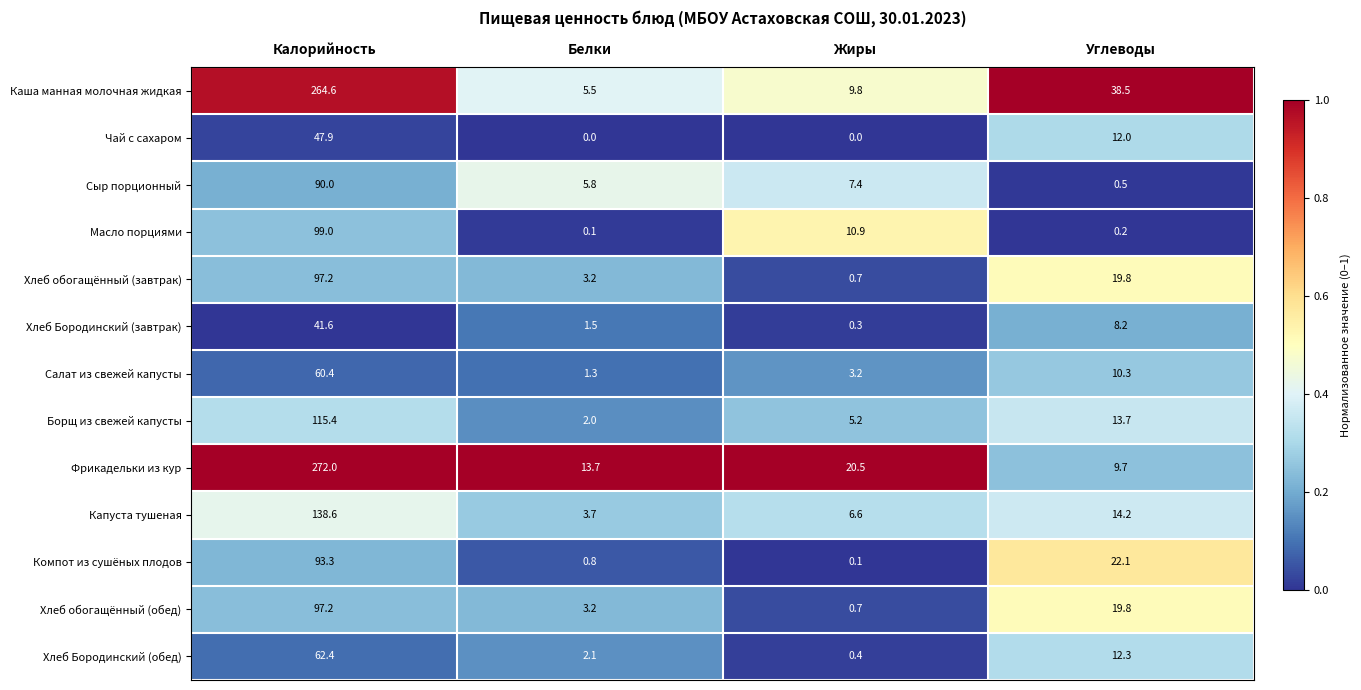

Which label corresponds to the largest value in the chart?

Калорийность